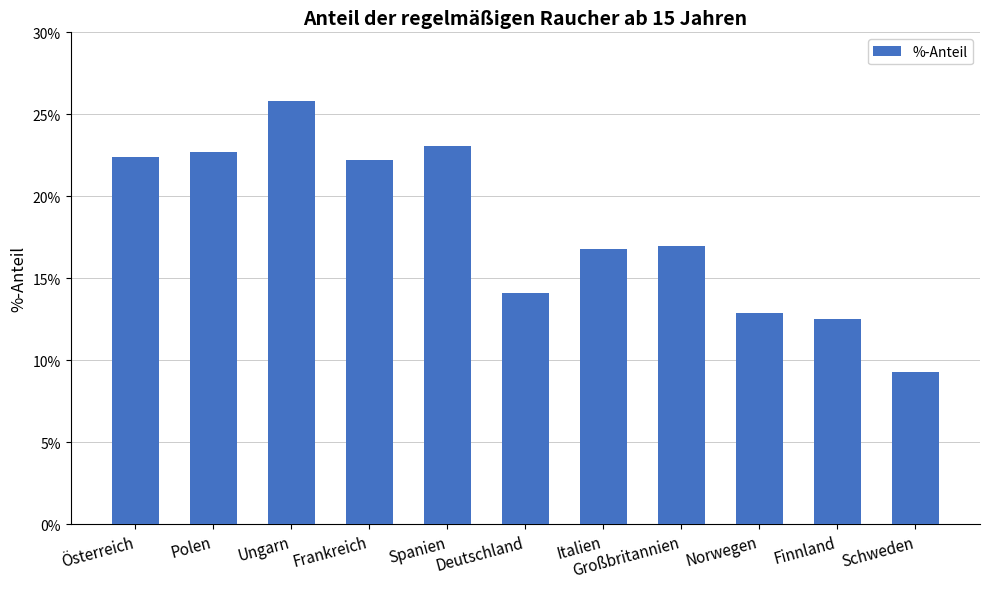

Rank the categories by value from highest to lowest.

Ungarn, Spanien, Polen, Österreich, Frankreich, Großbritannien, Italien, Deutschland, Norwegen, Finnland, Schweden